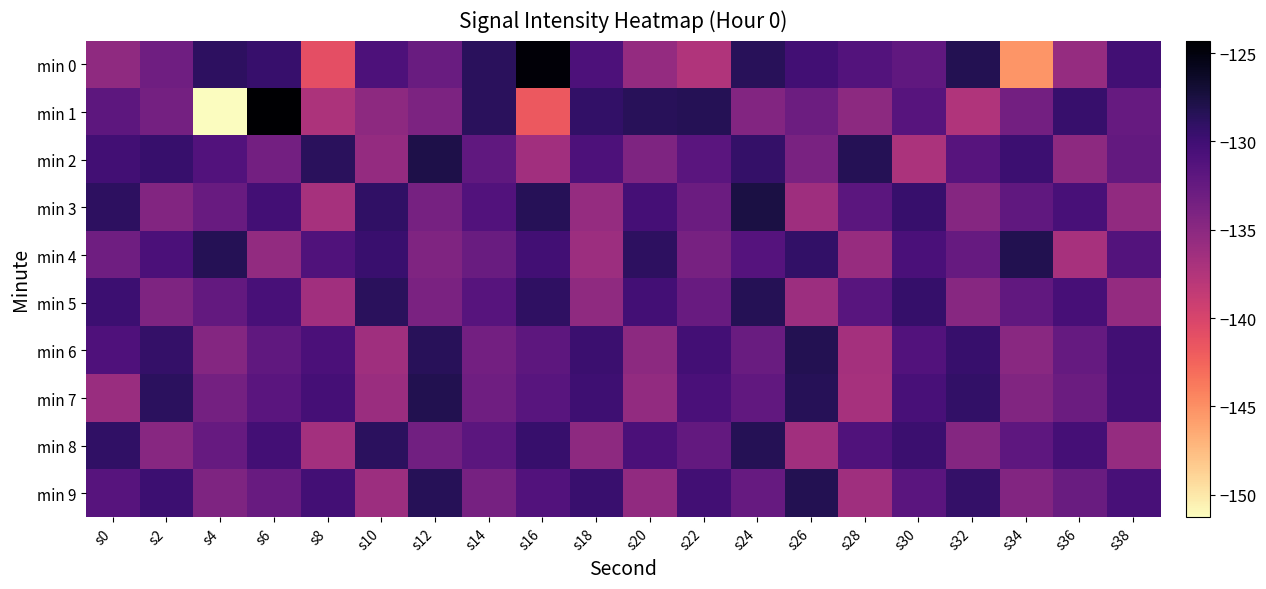

List the series in order of their peak value, highest first.

min 1, min 0, min 3, min 2, min 4, min 7, min 6, min 9, min 8, min 5